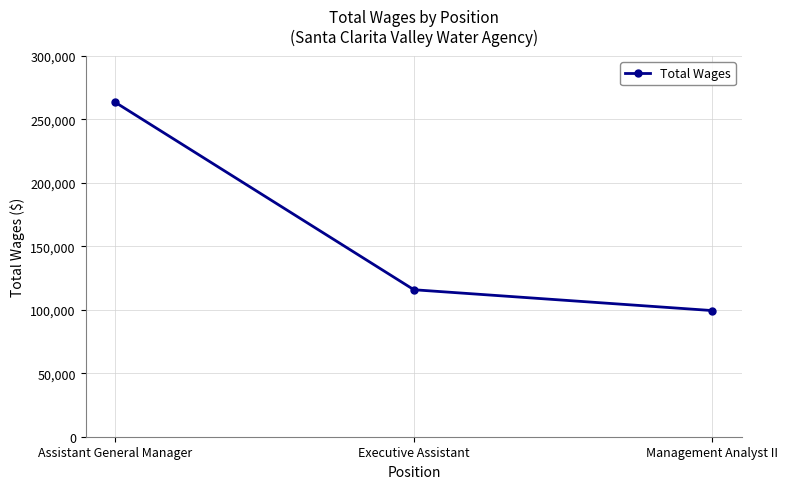

Rank the categories by value from highest to lowest.

Assistant General Manager, Executive Assistant, Management Analyst II